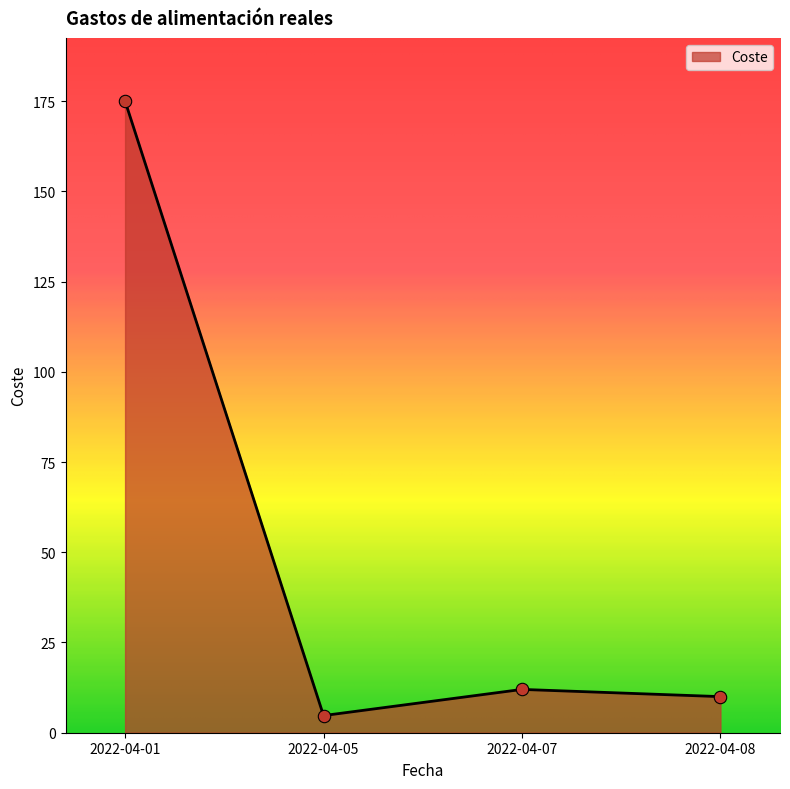

What is the ratio of the value at 2022-04-05 to the value at 2022-04-08?

0.5